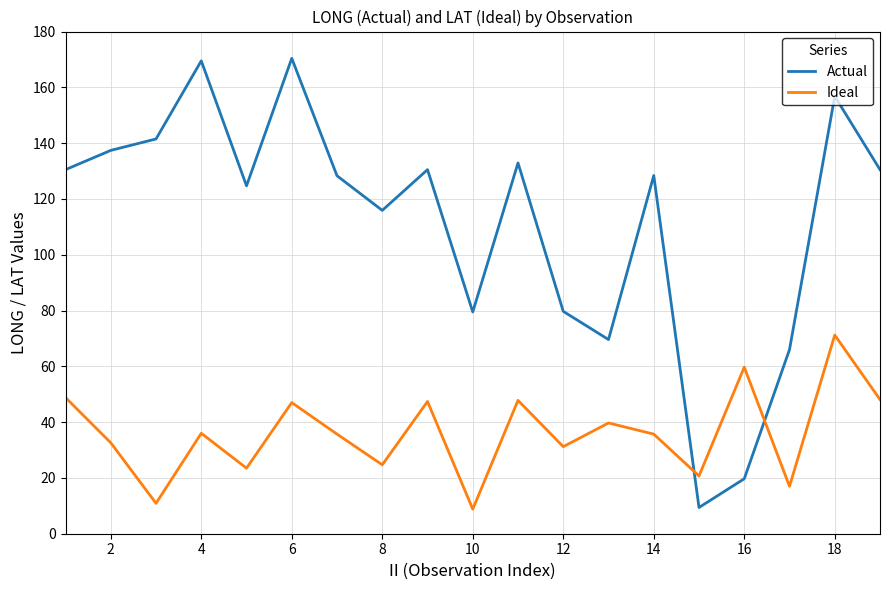

In Ideal, how many points are higher than both neighbors (excluding endpoints)?

7